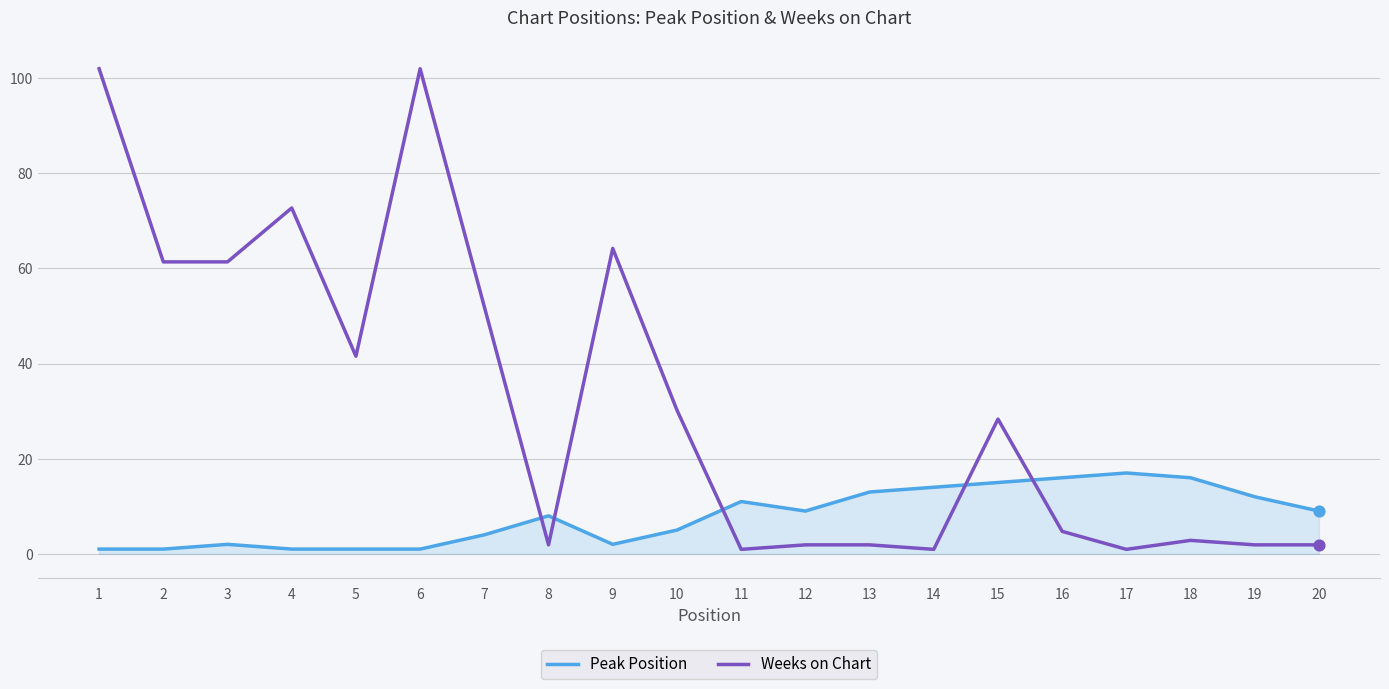

Which series has the largest total across all categories?

Weeks on Chart